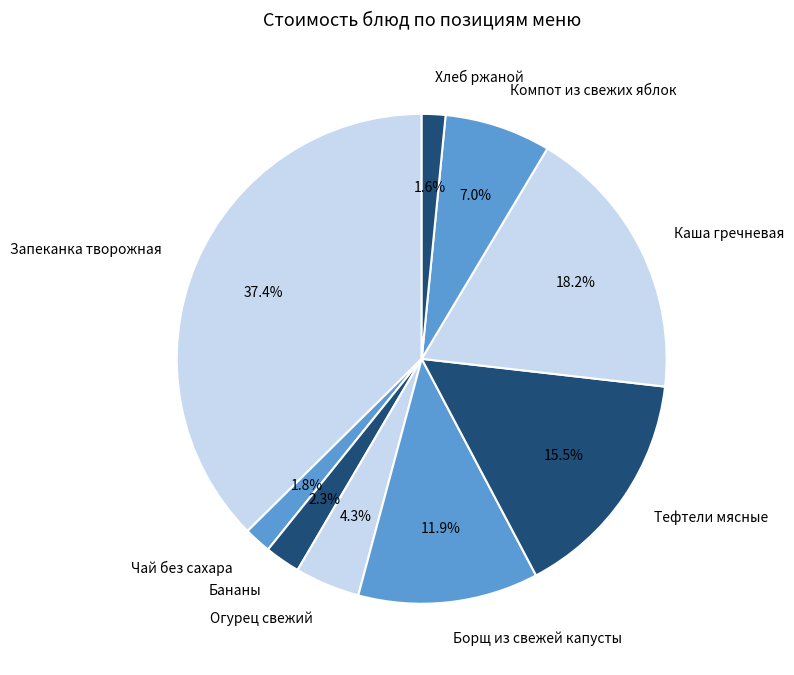

Approximately how many times larger is the value at Компот из свежих яблок compared to Огурец свежий?

1.6